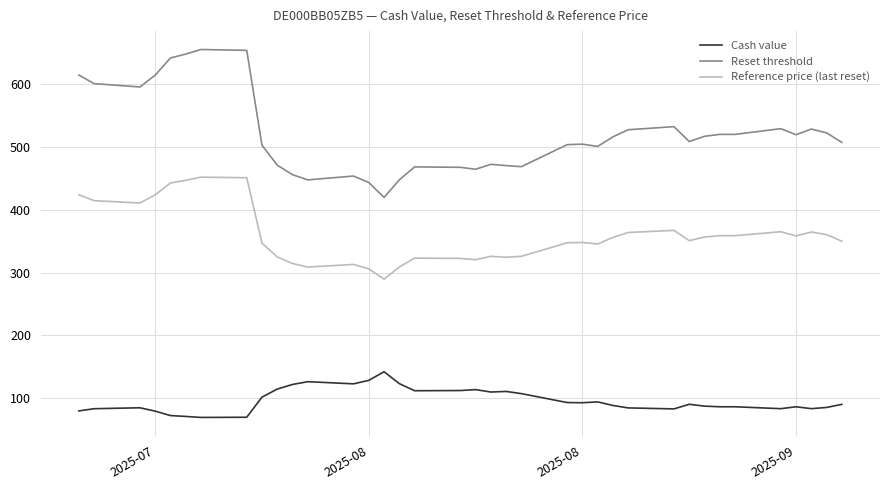

True or false: Reference price (last reset) and Cash value intersect in this chart.

False